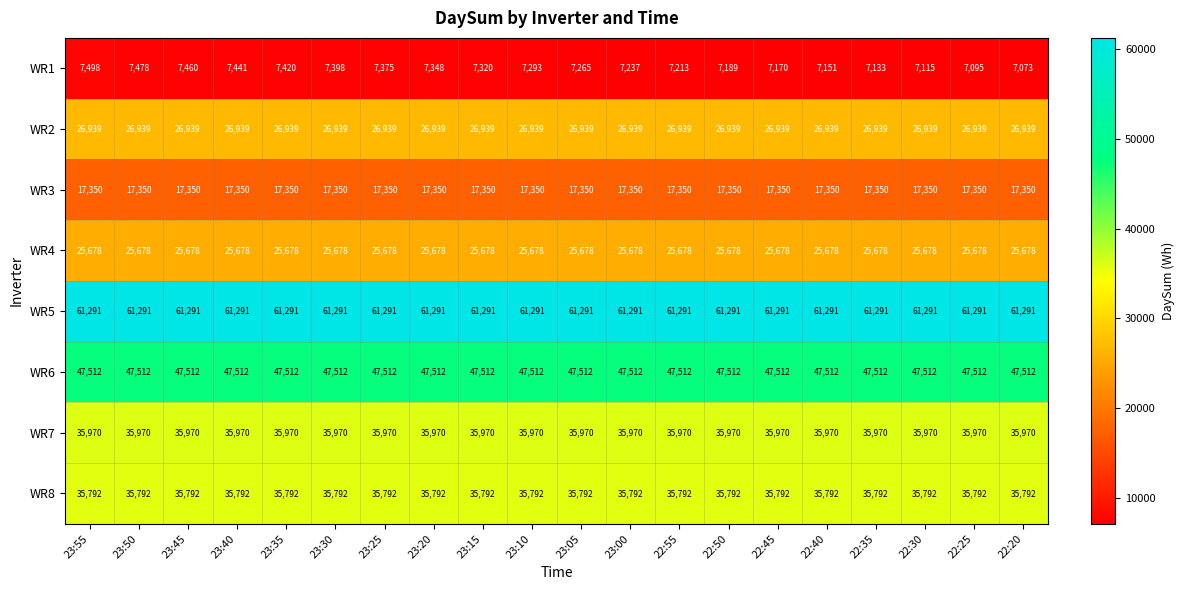

List the series in order of their peak value, highest first.

WR5, WR6, WR7, WR8, WR2, WR4, WR3, WR1